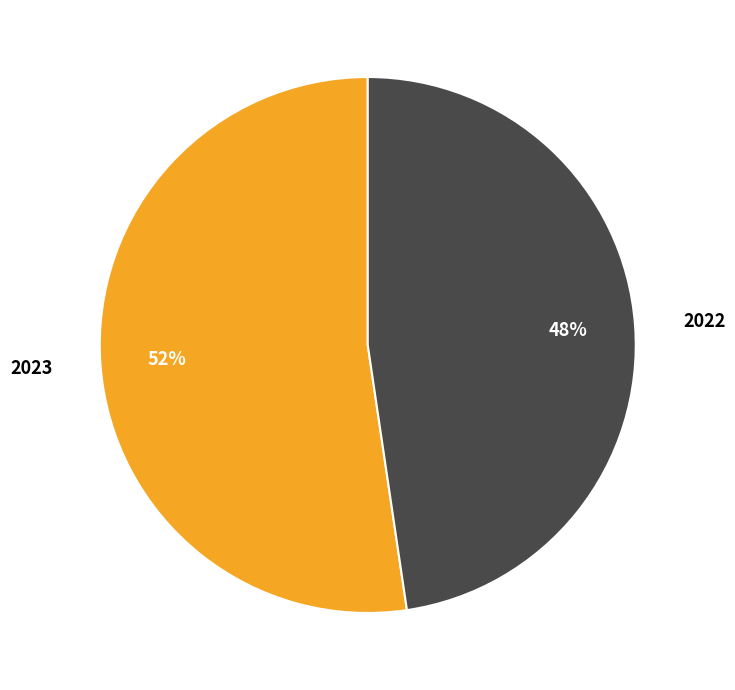

Which category has the biggest portion of the pie?

2023